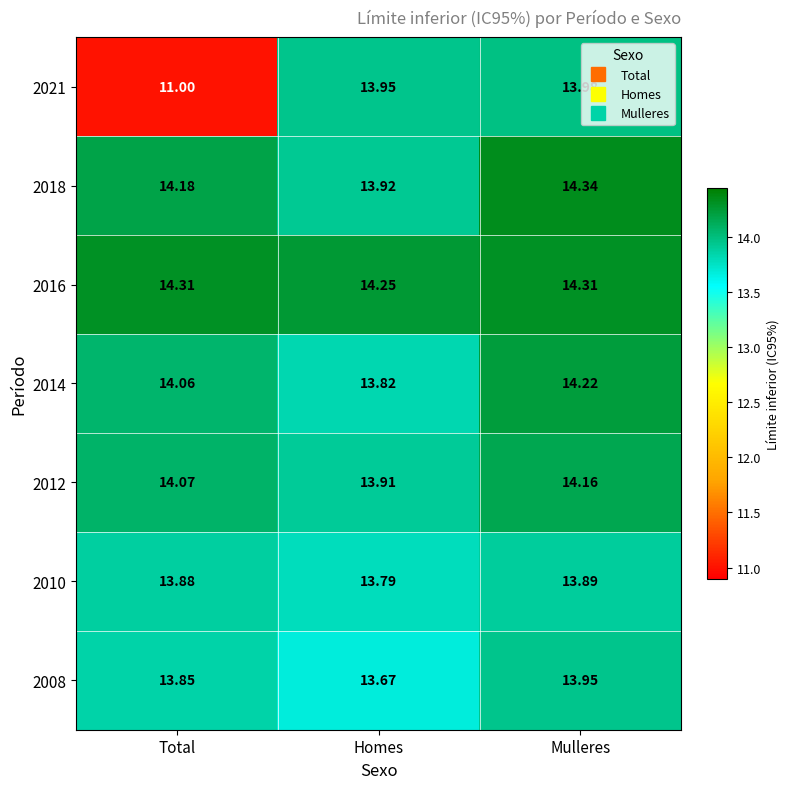

At which category is the sum across all series the highest?

Mulleres